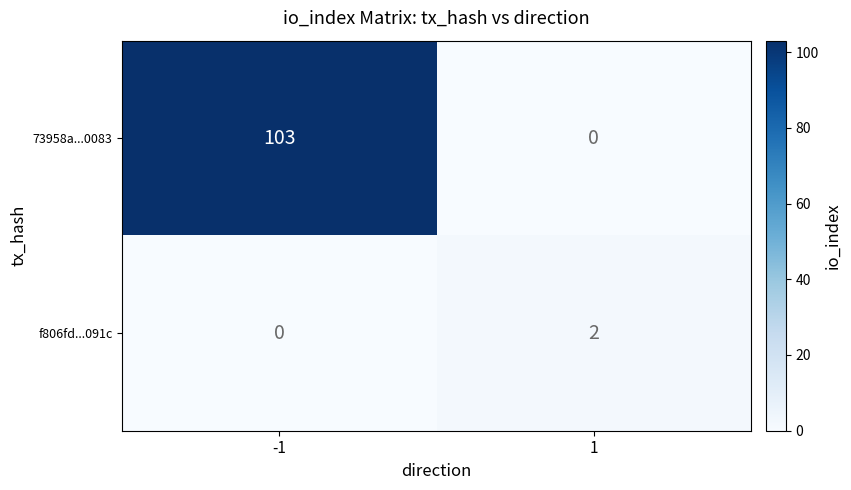

What is the average value of the 73958a...0083 series?

52